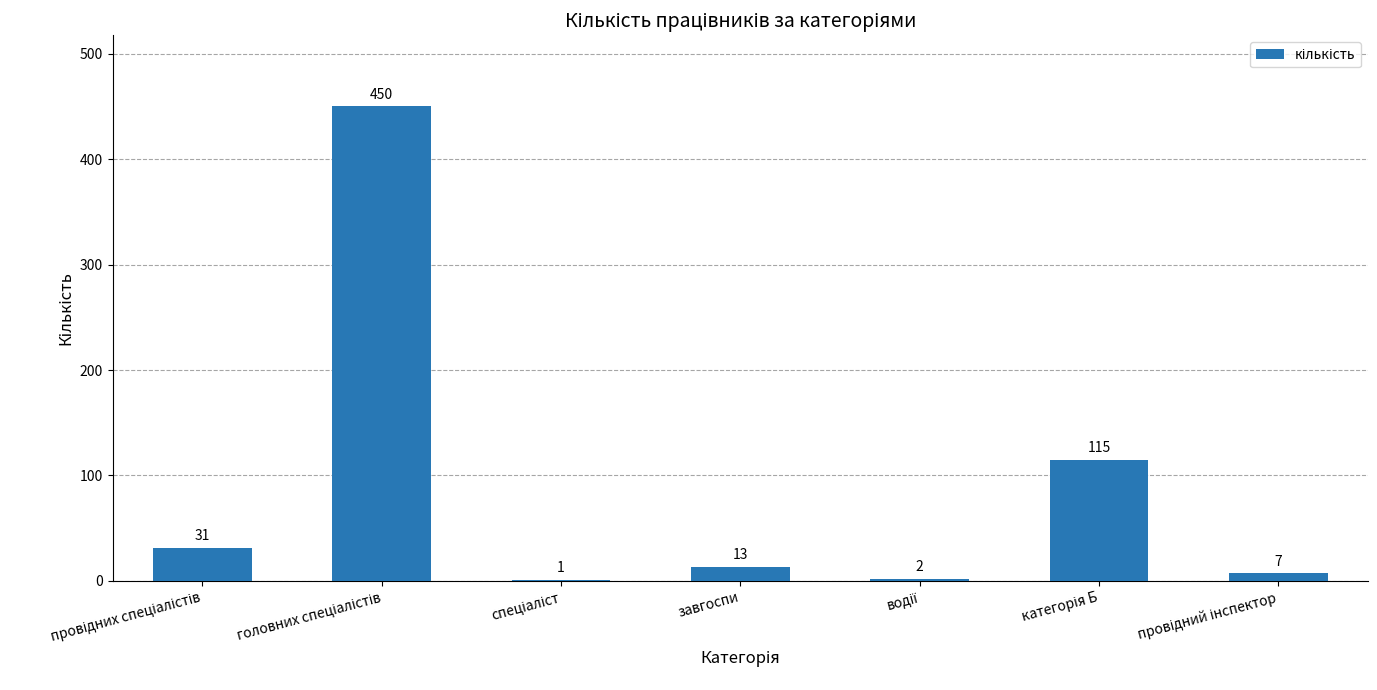

What is the sum of all values?

619